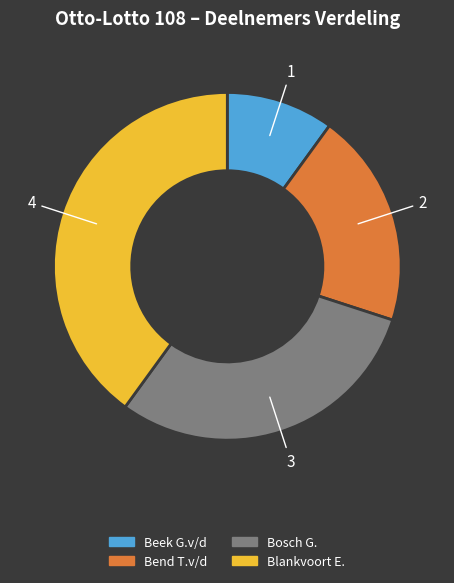

Is there any slice that represents more than half of the pie?

No